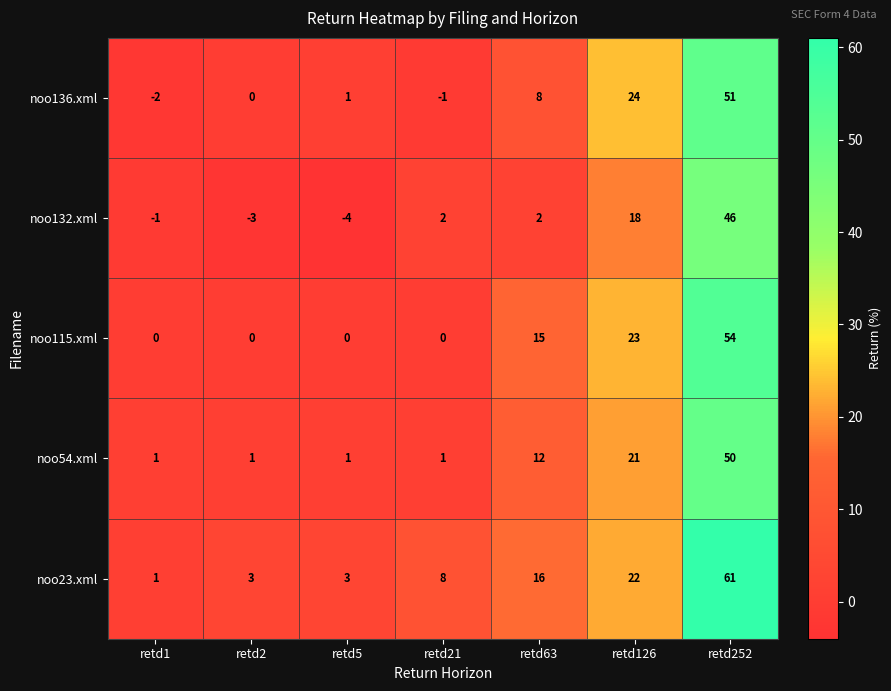

Rank the series at retd63 from highest to lowest value.

noo23.xml, noo115.xml, noo54.xml, noo136.xml, noo132.xml